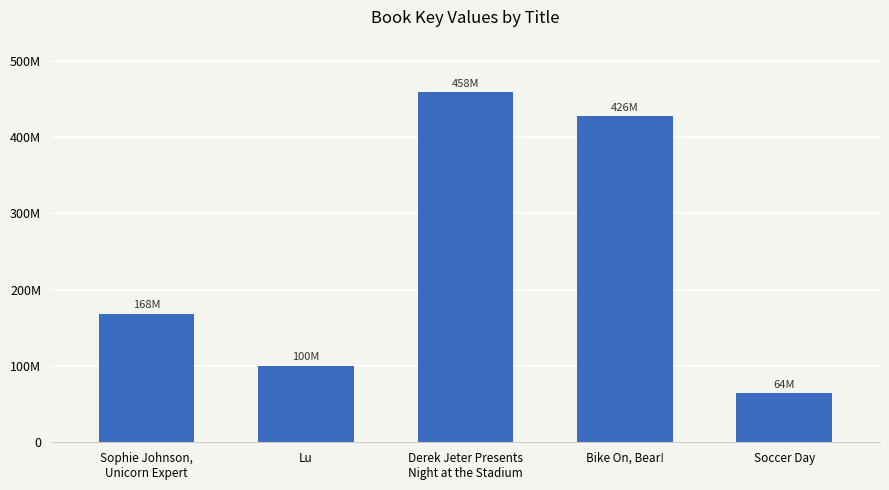

The chart shows a value of 44247888 at Sophie Johnson,
Unicorn Expert. True or false?

False